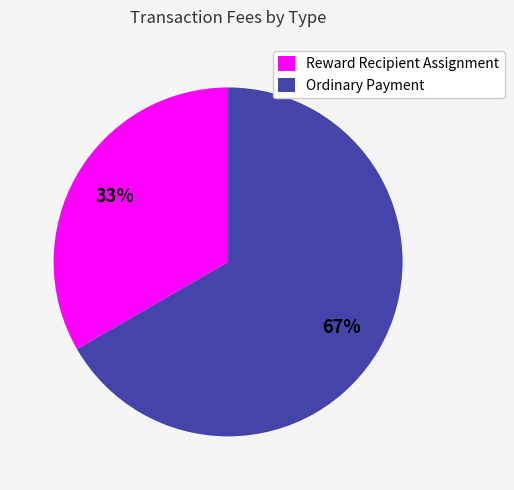

To the nearest percent, what is the combined percentage of Ordinary Payment and Reward Recipient Assignment?

100%